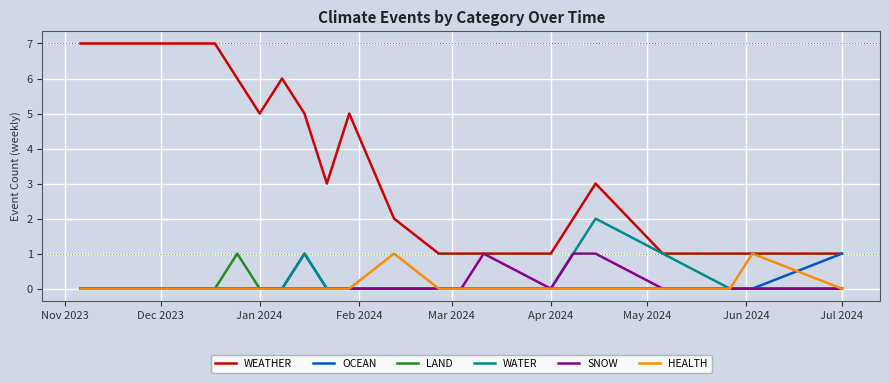

Which series has the widest spread of values?

WEATHER